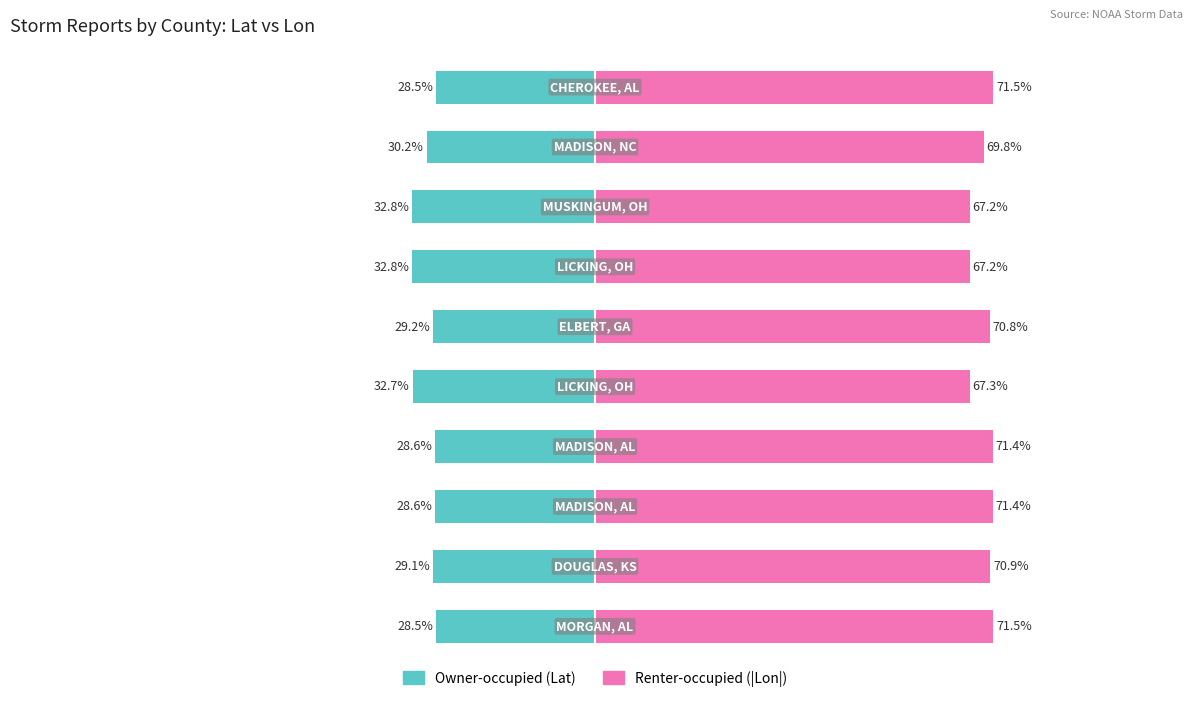

Reading left to right, extract all data points from this chart.

Owner-occupied: -28.5	-29.1	-28.6	-28.6	-32.7	-29.2	-32.8	-32.8	-30.2	-28.5
Renter-occupied: 71.5	70.9	71.4	71.4	67.3	70.8	67.2	67.2	69.8	71.5